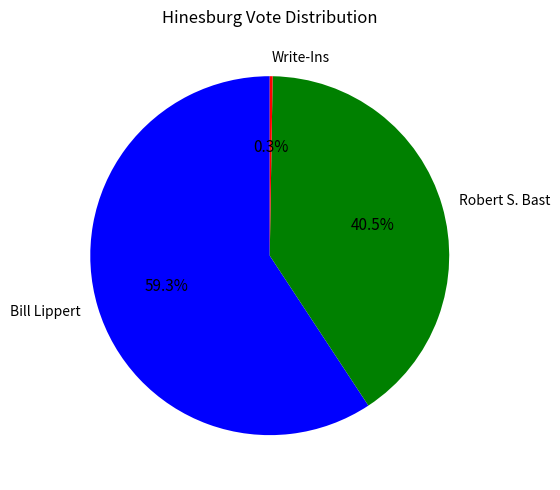

Which category accounts for the majority?

Bill Lippert